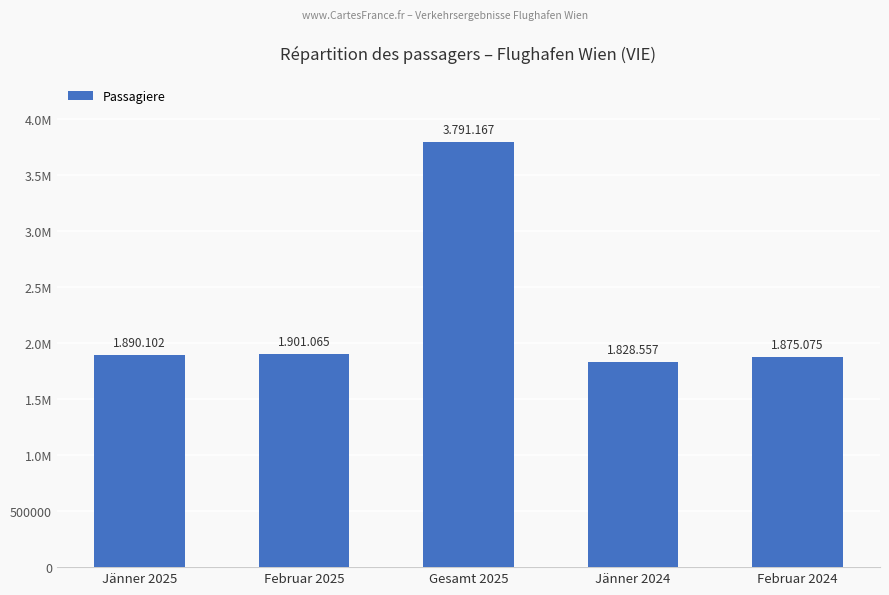

Rank the categories by value from lowest to highest.

Jänner 2024, Februar 2024, Jänner 2025, Februar 2025, Gesamt 2025